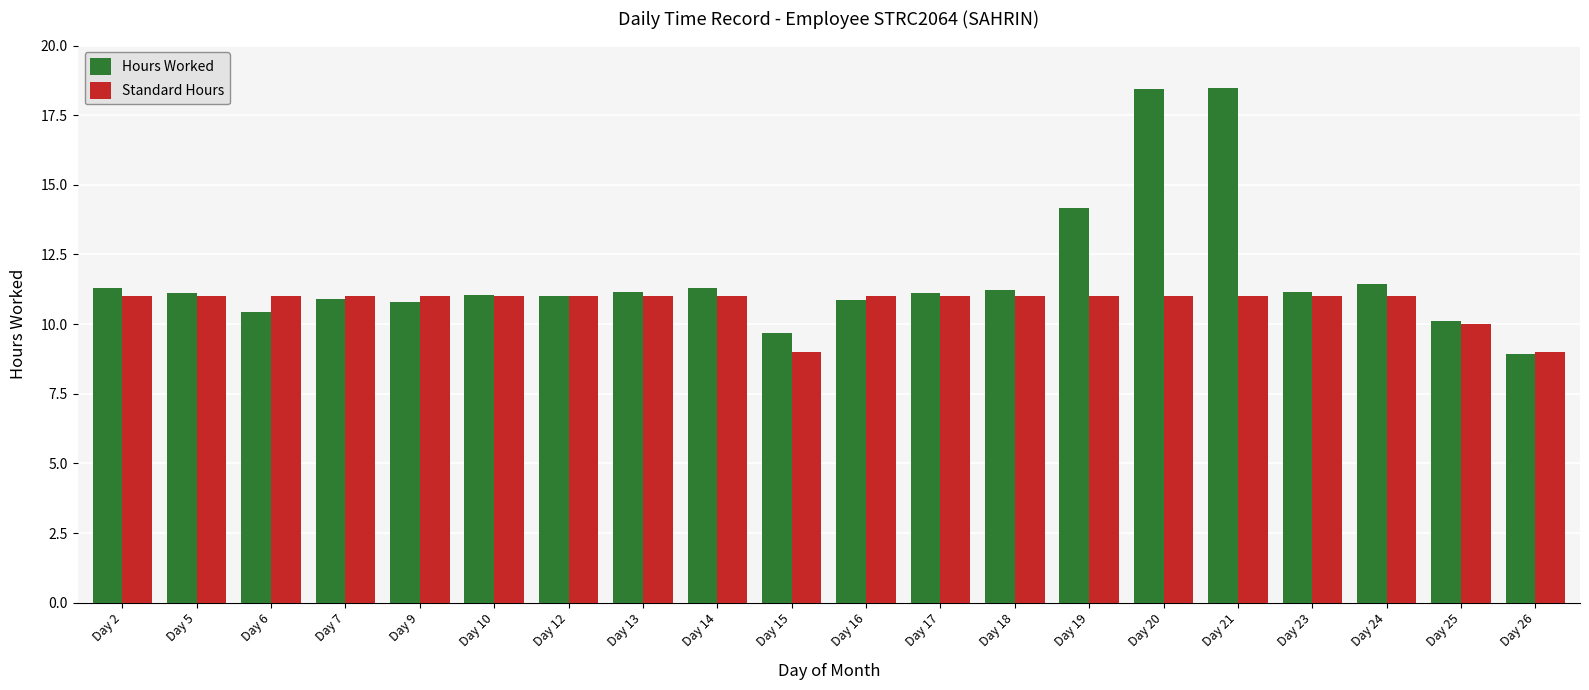

Rank the series by their maximum value, from lowest to highest.

Standard Hours, Hours Worked